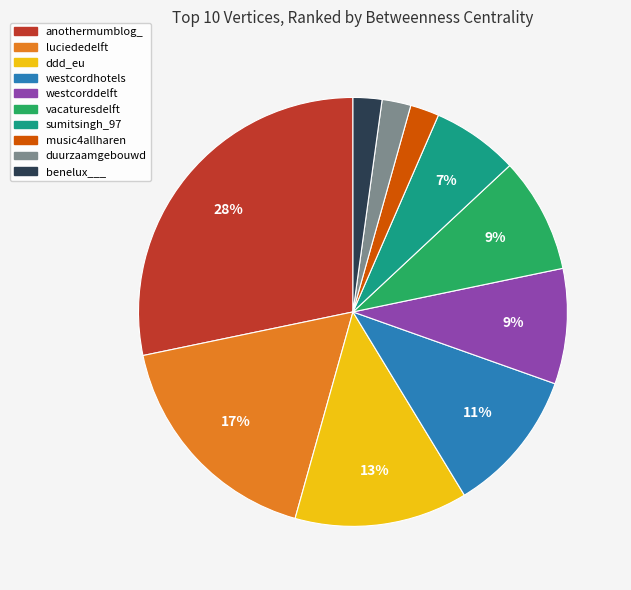

The anothermumblog_ slice represents 28% of the pie. True or false?

True